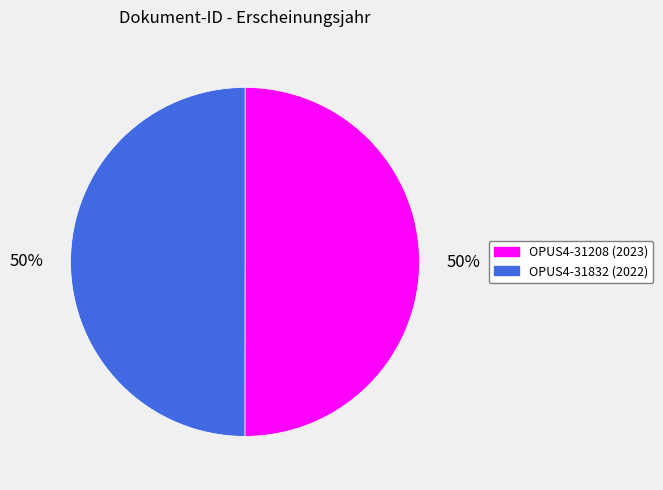

What is the ratio of the value at OPUS4-31208 to the value at OPUS4-31832?

1.0